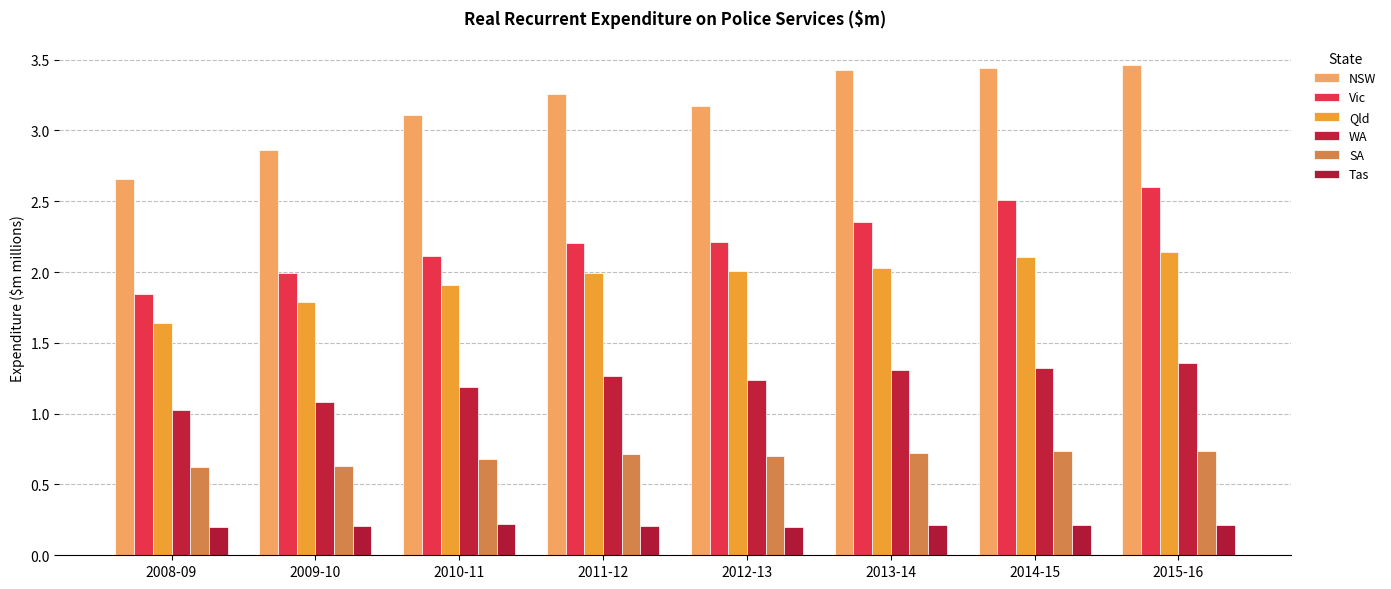

What is the label of the 2nd bar from the right?

2014-15